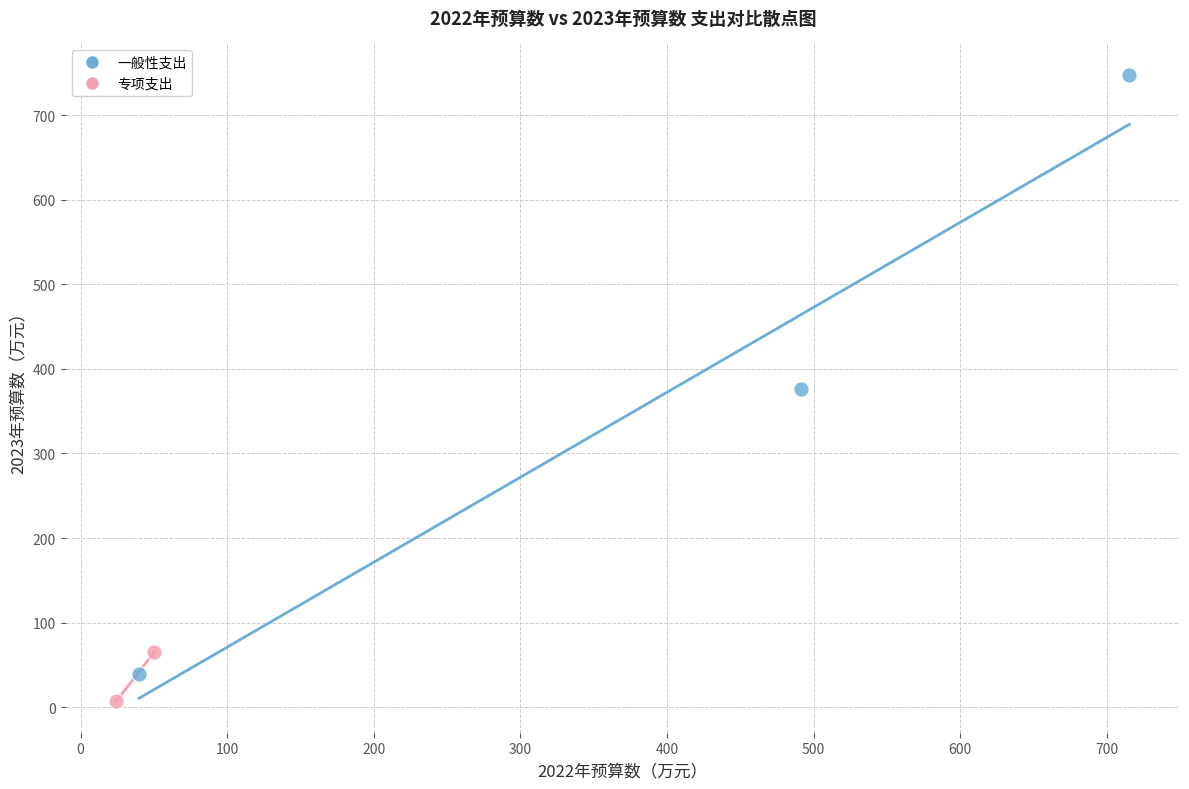

Which series reaches the maximum Y coordinate?

一般性支出